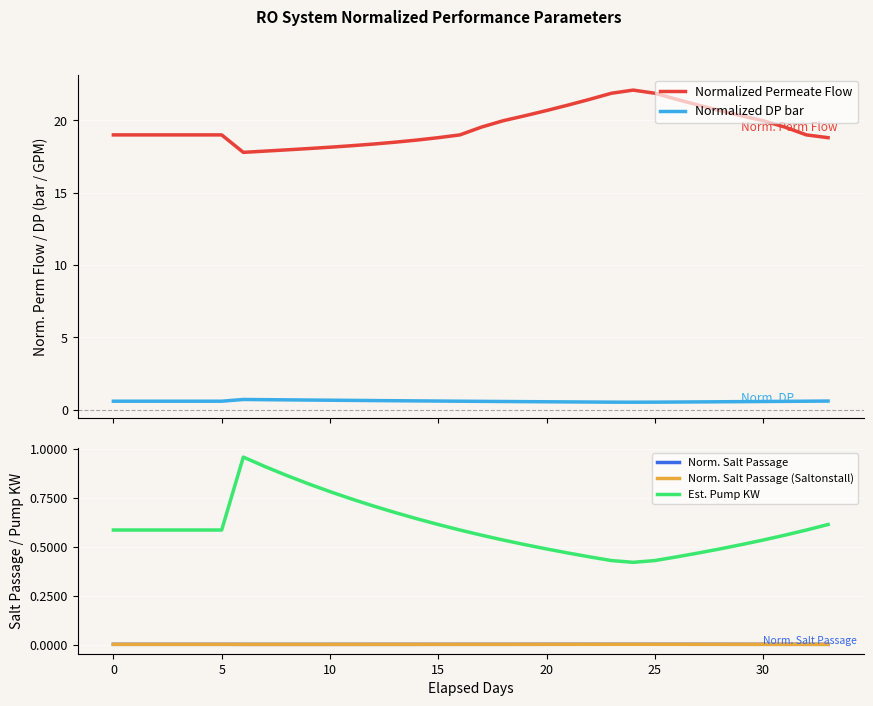

What is the minimum value for Normalized Permeate Flow?

17.8